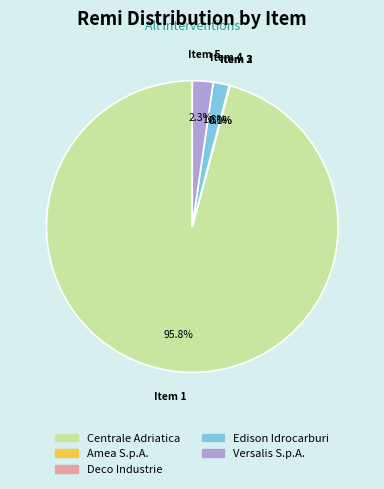

What is the ratio of the value at Edison Idrocarburi to the value at Versalis S.p.A.?

0.8